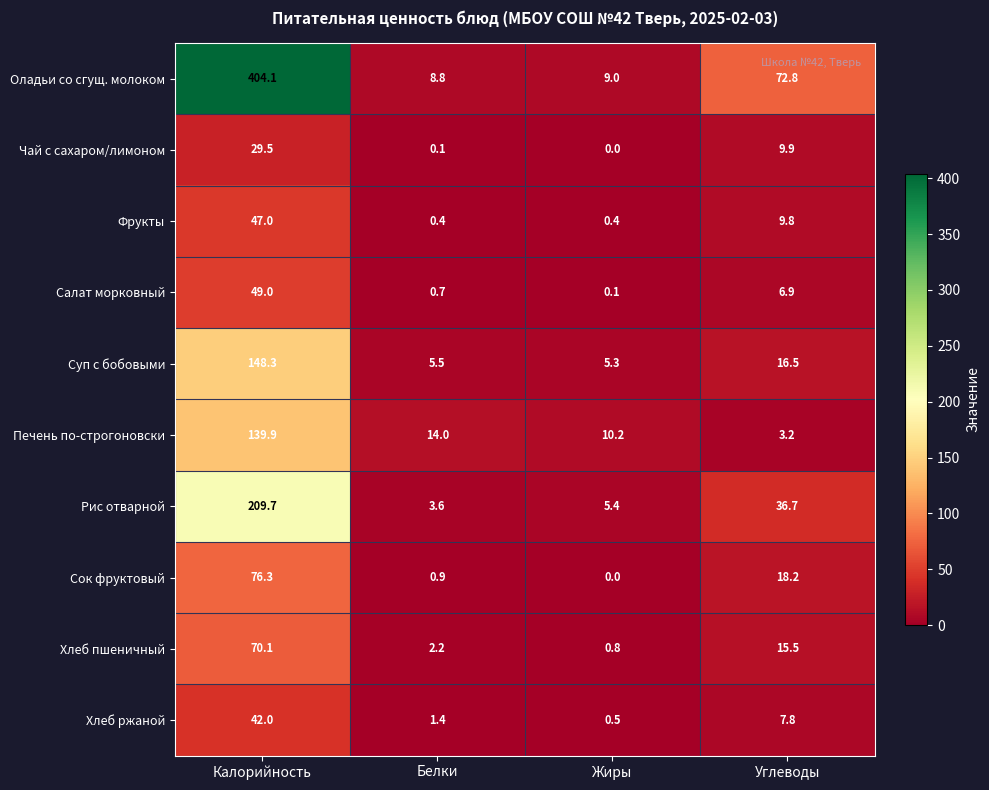

Is the value of Хлеб пшеничный at Углеводы greater than the value of Салат морковный at Калорийность?

No